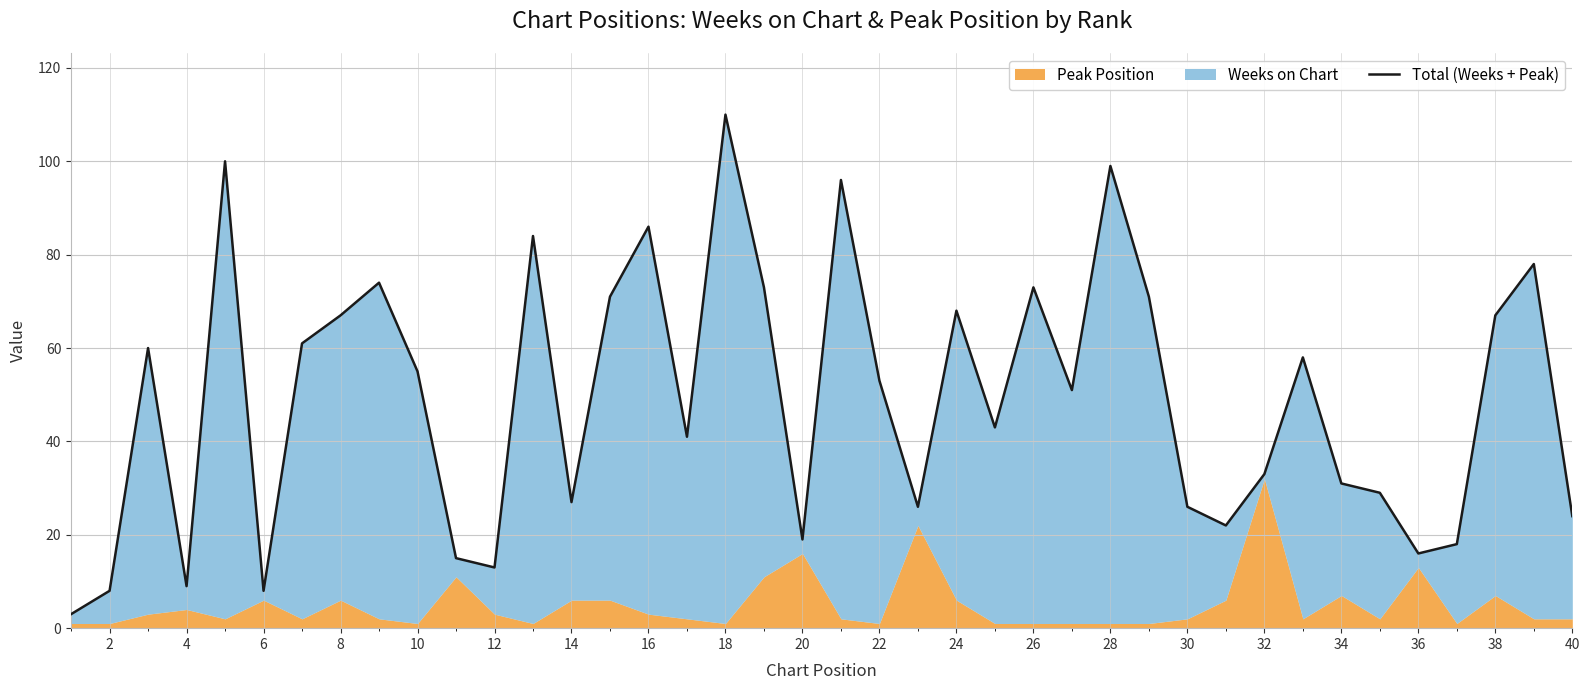

Is it true that the value at 30 is 43?

False